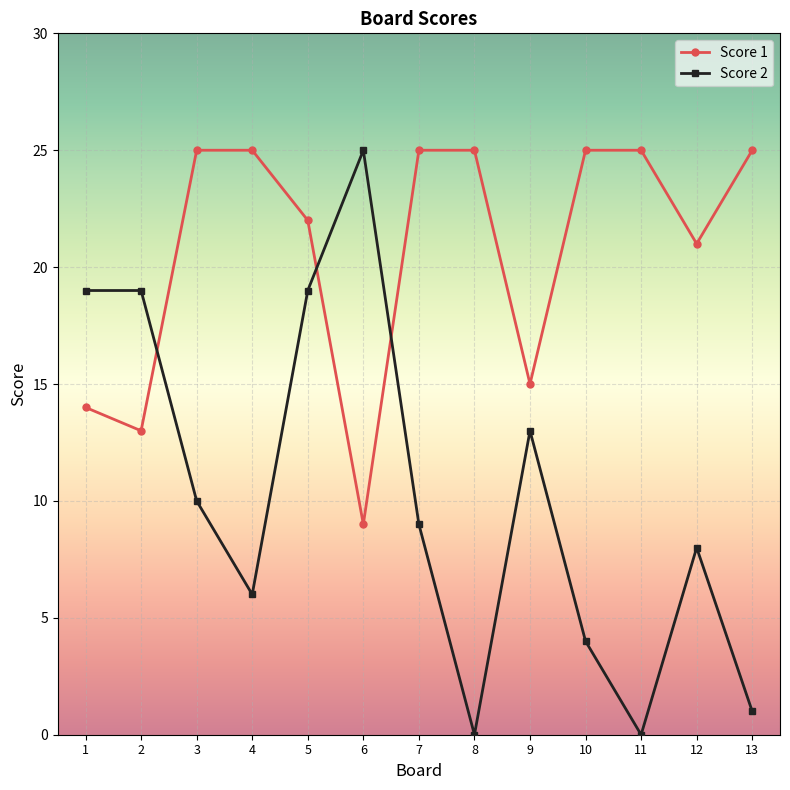

At 4, list the series in order from largest to smallest.

Score 1, Score 2